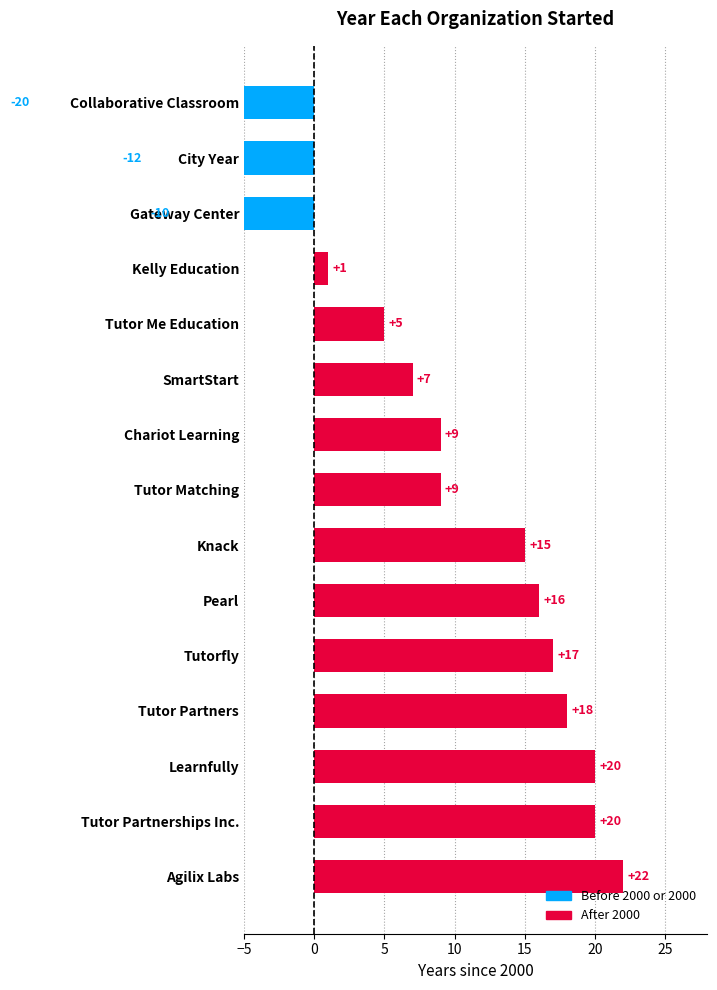

Is it true that the value at Gateway Center is -5?

False